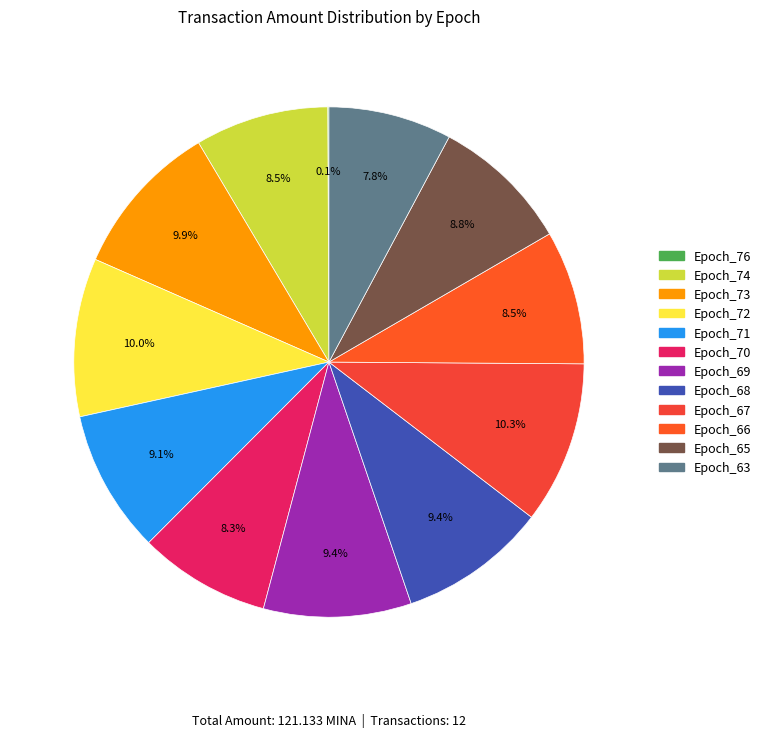

To the nearest percent, what is the combined percentage of Epoch_76 and Epoch_66?

9%